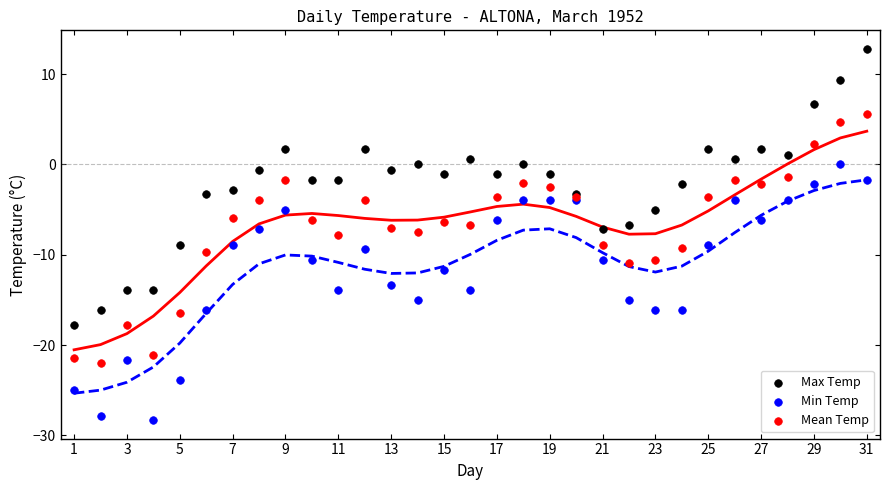

Which series contains the lowest Y value?

Min Temp